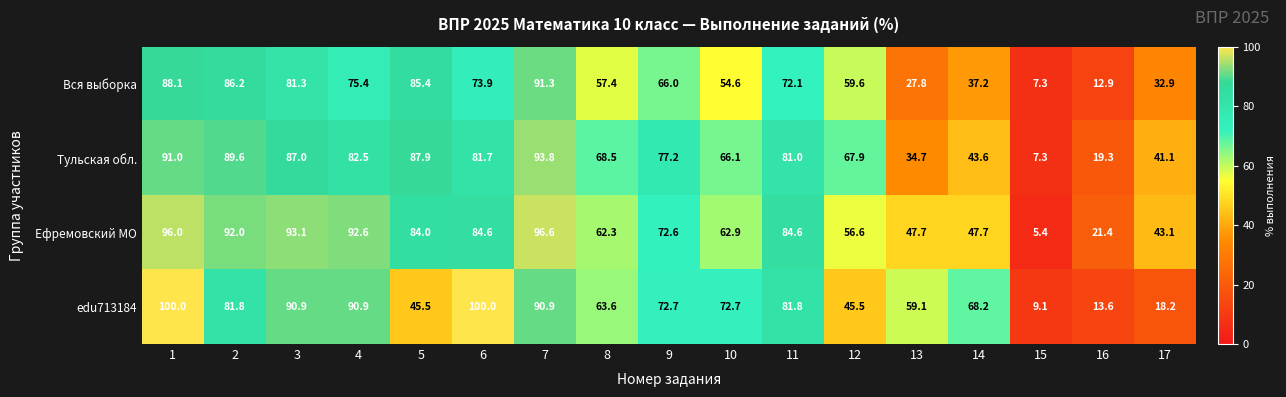

What is the difference between the second highest and second lowest values in the Тульская обл. series?

71.7